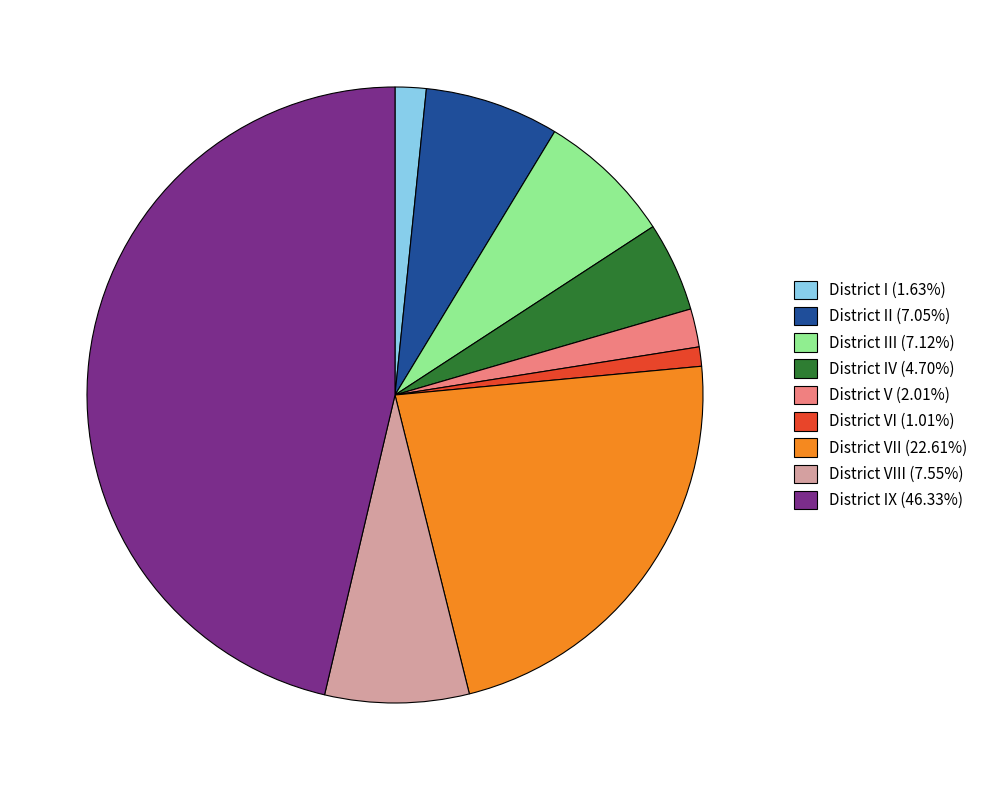

Does District V (2.01%) represent more than half of the total?

No